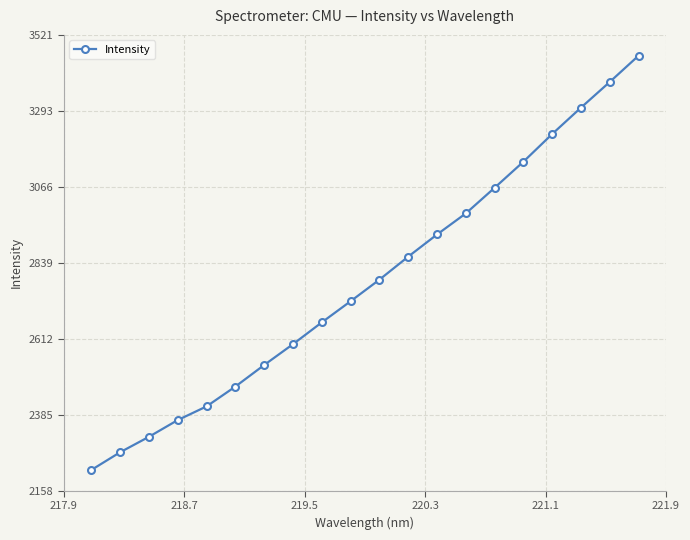

What is the value of the 18th point from the left?

3303.4